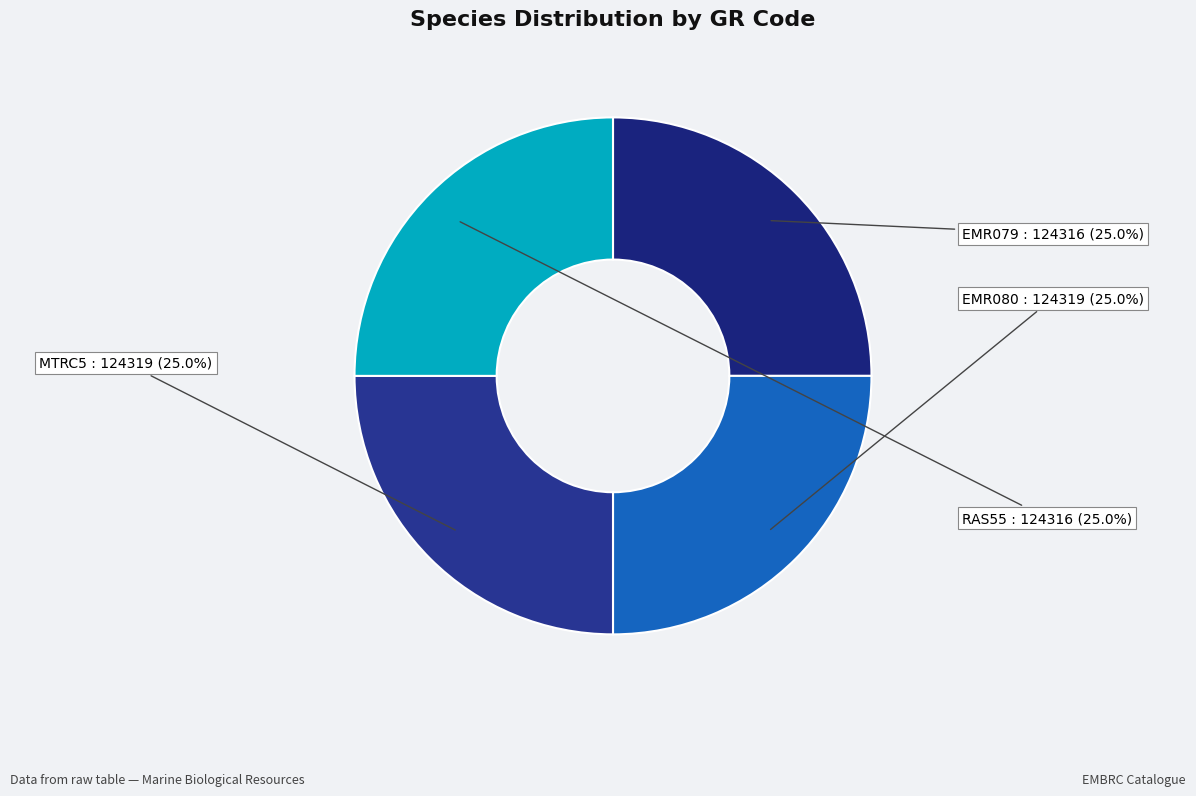

What is the ratio of the value at RAS55 to the value at EMR080?

1.0